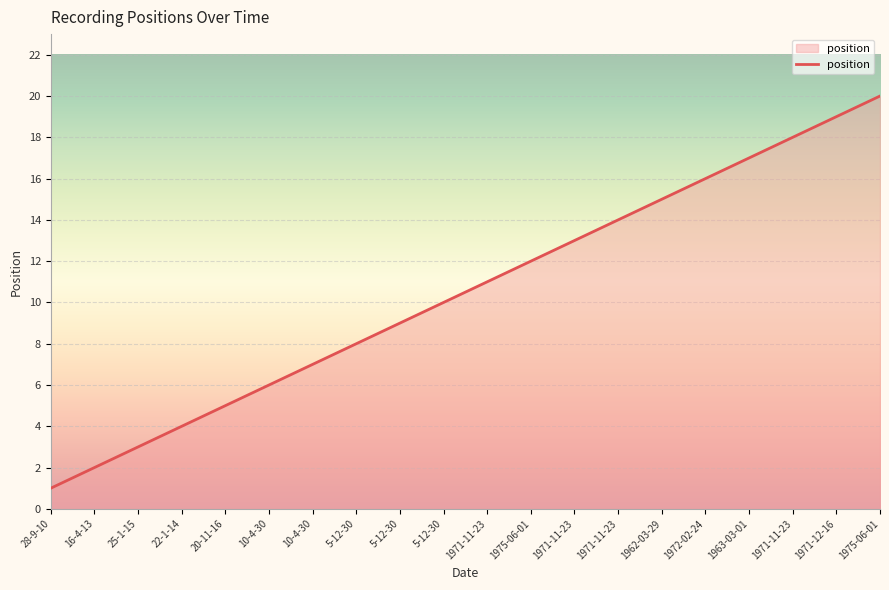

Reading left to right, extract all data points from this chart.

28-9-10=1	16-4-13=2	25-1-15=3	22-1-14=4	20-11-16=5	10-4-30=6	10-4-30=7	5-12-30=8	5-12-30=9	5-12-30=10	1971-11-23=11	1975-06-01=12	1971-11-23=13	1971-11-23=14	1962-03-29=15	1972-02-24=16	1963-03-01=17	1971-11-23=18	1971-12-16=19	1975-06-01=20